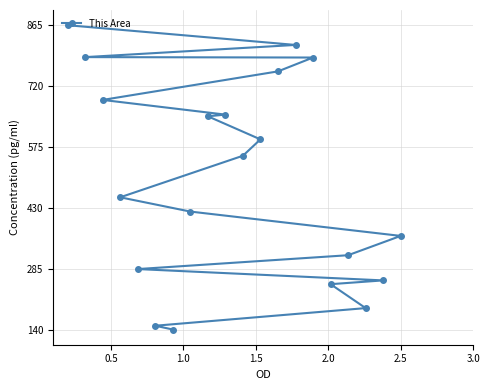

What is the maximum value shown in the chart?

865